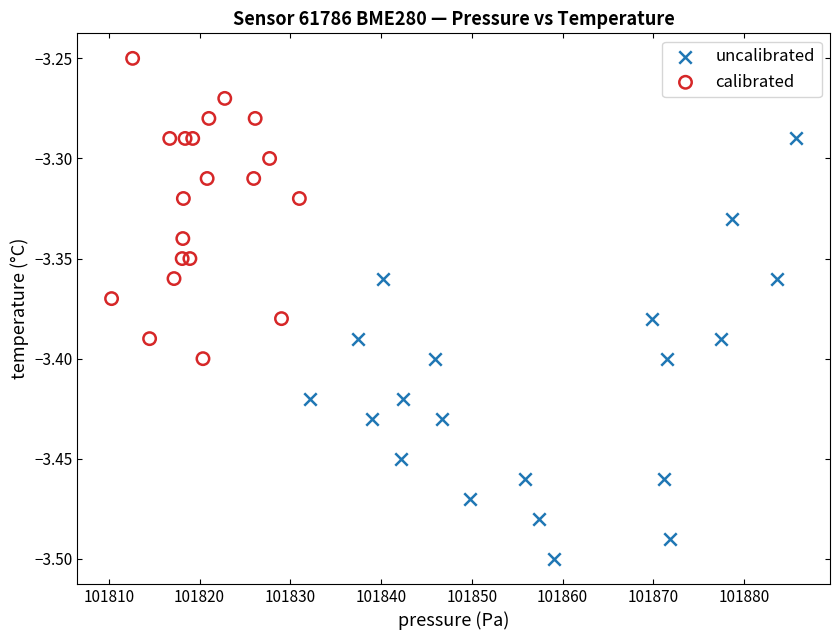

Which series reaches the maximum Y coordinate?

calibrated